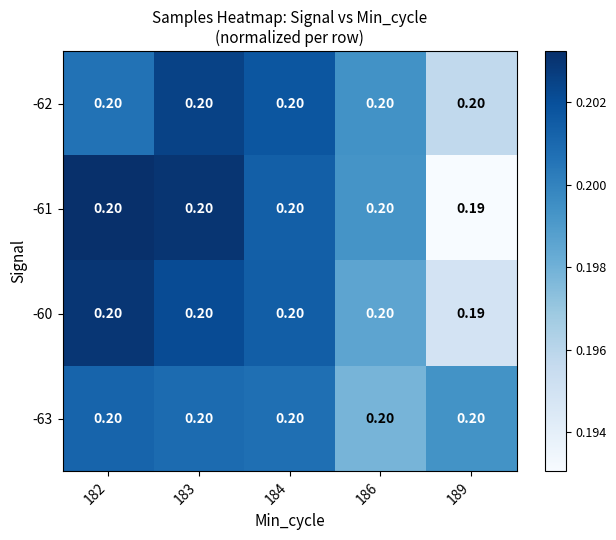

Which series has the widest spread of values?

-61